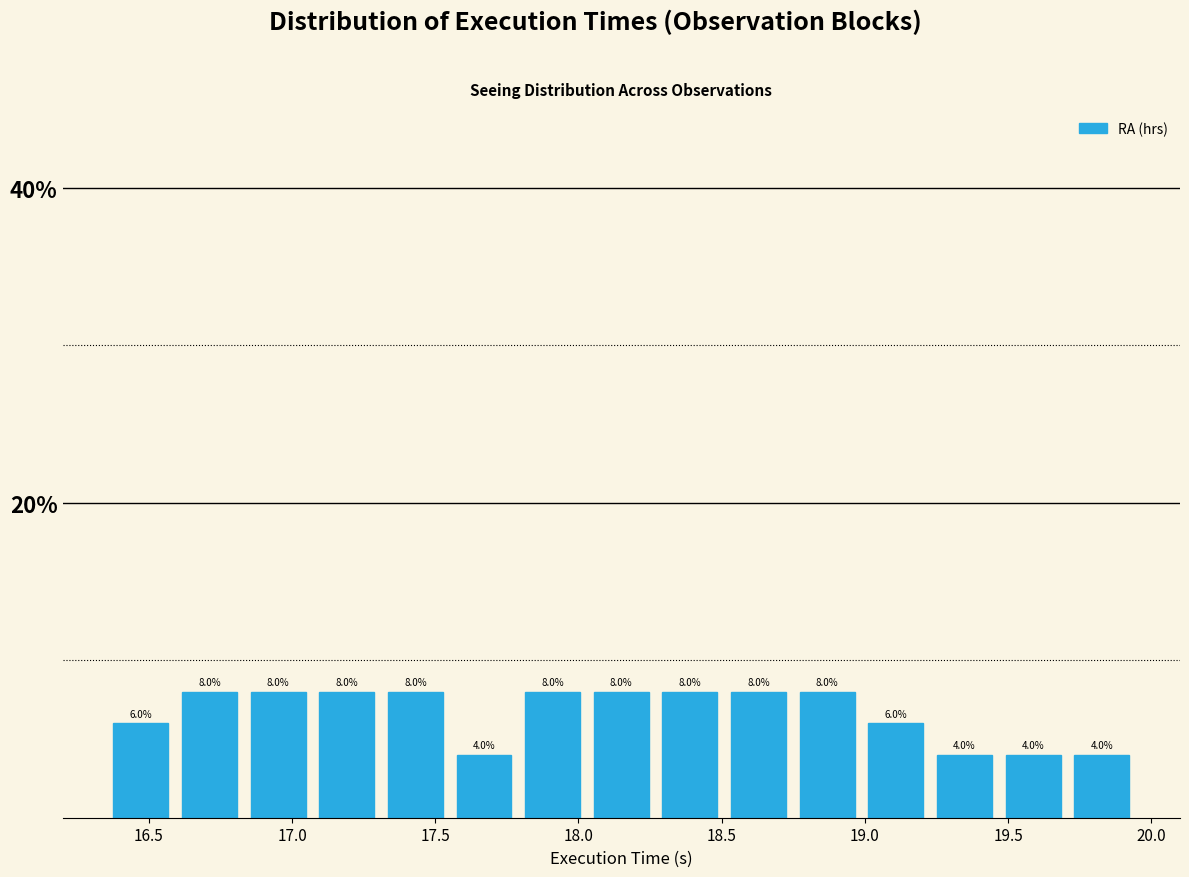

How tall is the bar that spans 19.45 to 19.70 on the x-axis? The bar edges are not printed on the chart, so give them approximately, as read against the axis.

4.0